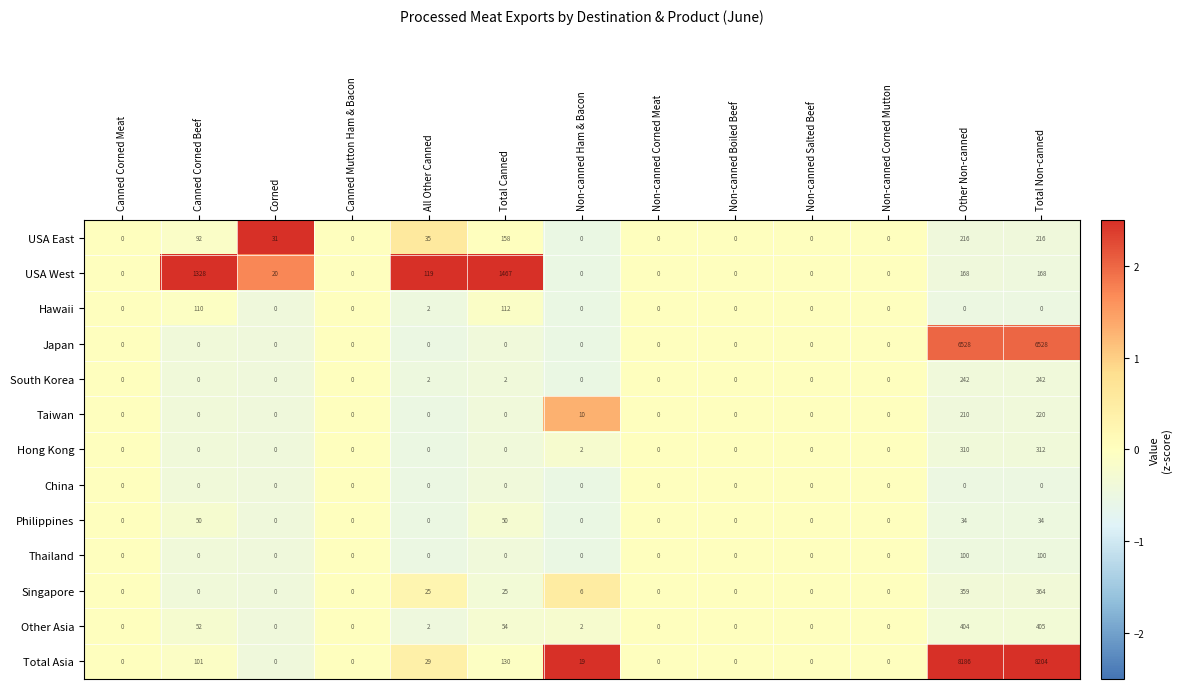

Where is Hong Kong nearest to the value 156?

Non-canned Ham & Bacon